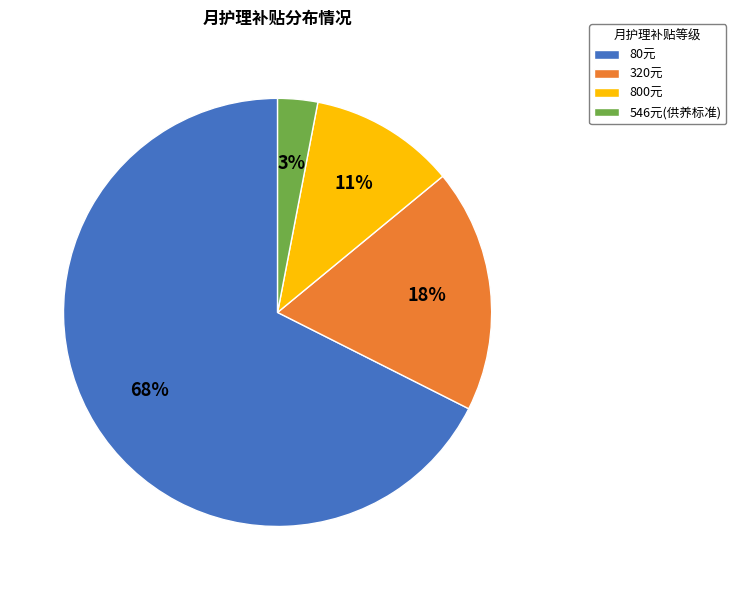

To the nearest percent, what is the average slice percentage?

25%